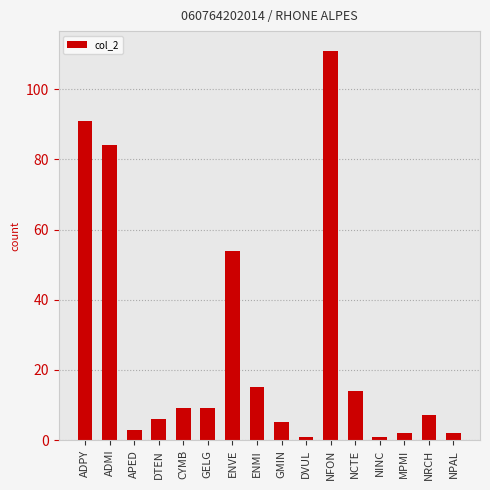

Between ADMI and NCTE, which is larger?

ADMI